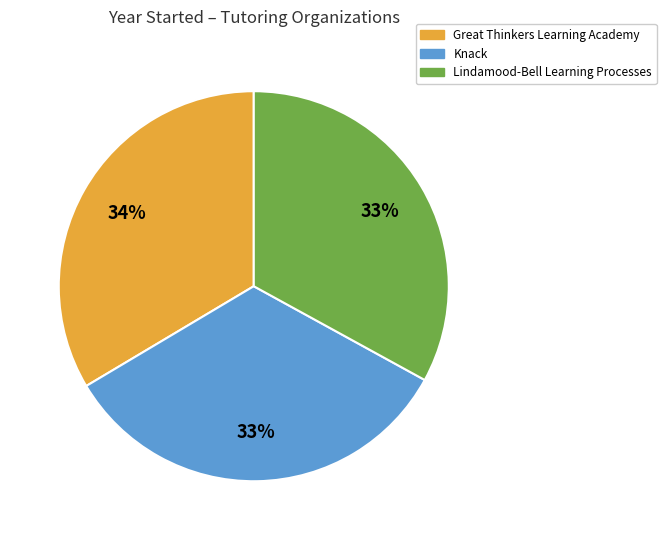

To the nearest percent, what is the difference between the largest and smallest slice percentages?

1%